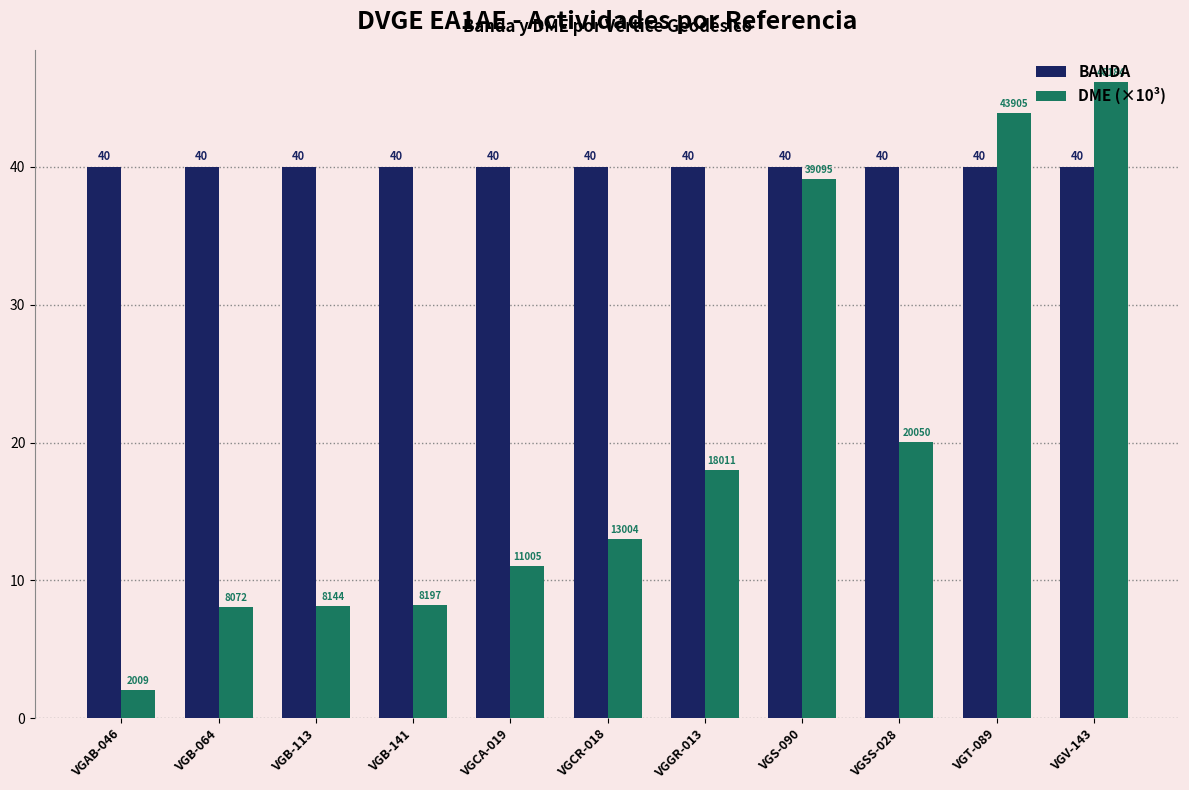

Which series has the largest total across all categories?

BANDA